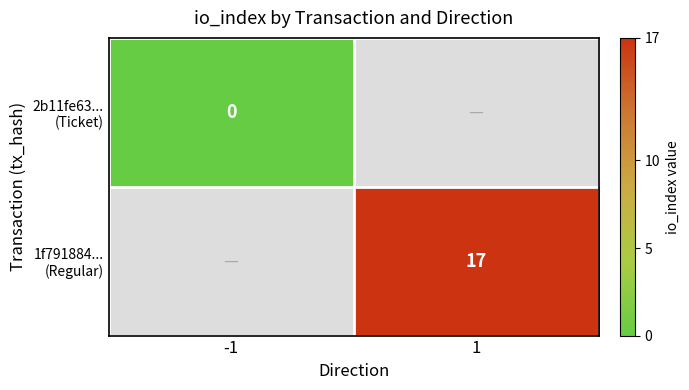

List the series in order of their overall mean, lowest first.

2b11fe63... (Ticket), 1f791884... (Regular)